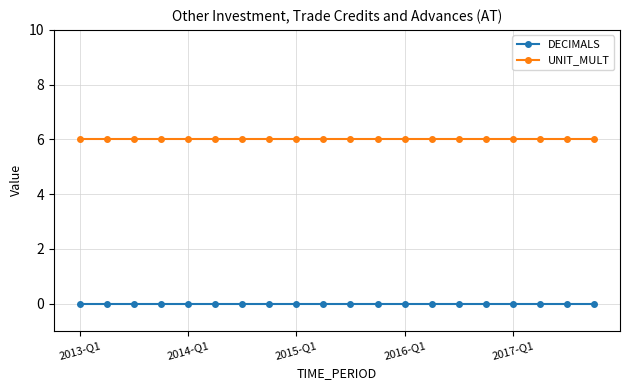

Rank the series by their maximum value, from highest to lowest.

UNIT_MULT, DECIMALS